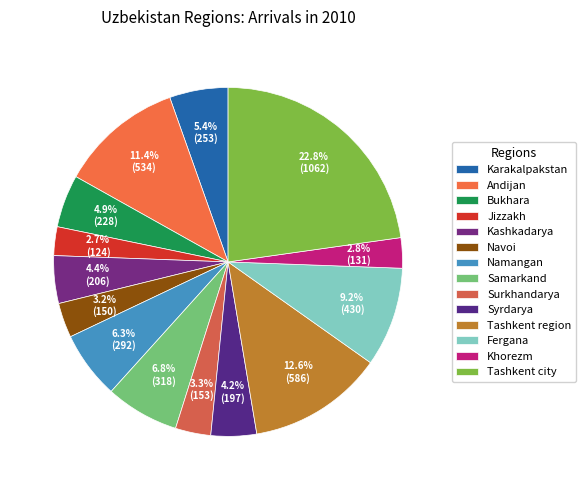

How many slices are in this pie chart?

14